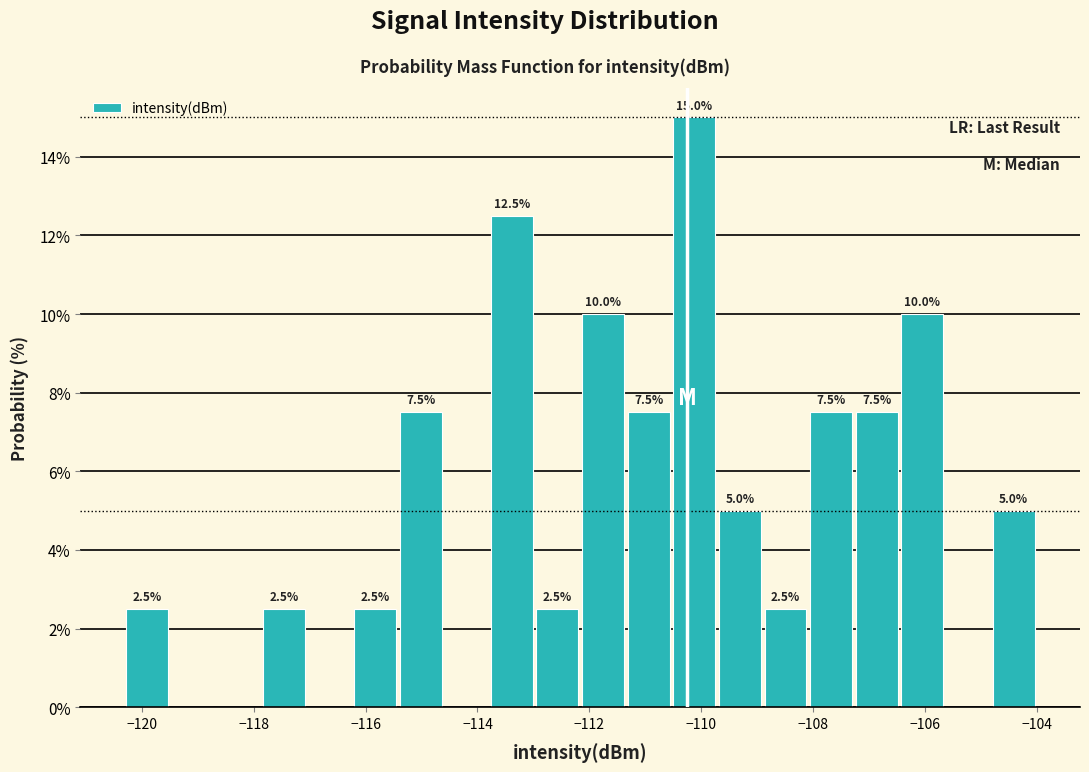

Which range on the x-axis has the tallest bar?

-110.6 to -109.8